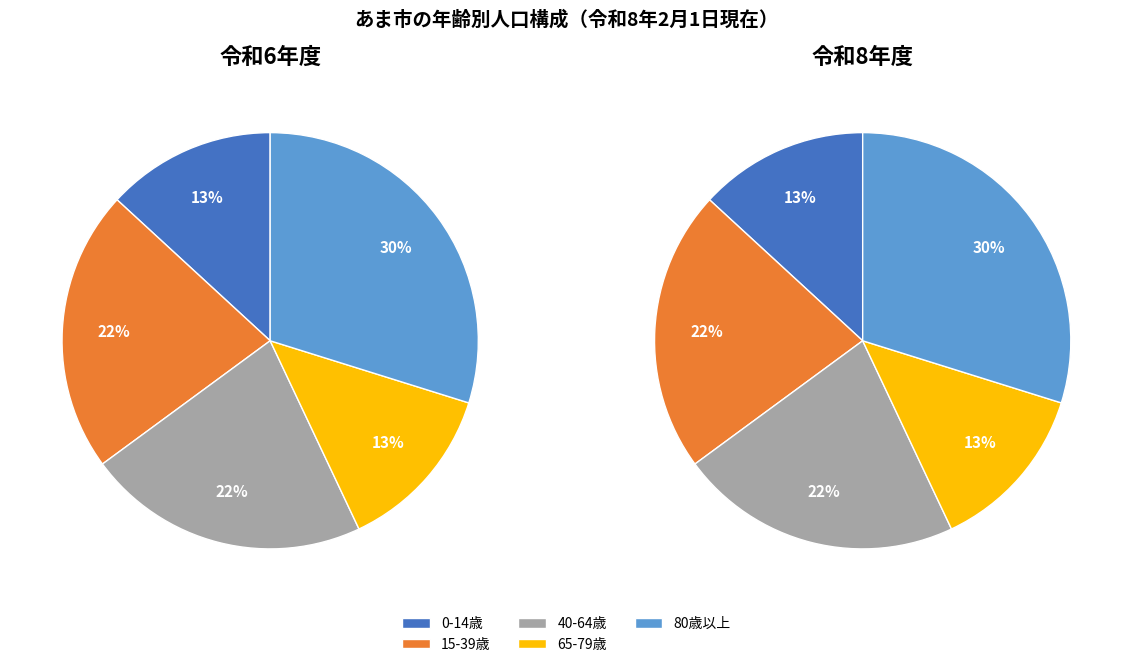

Is it true that 40-64 is 43% of the pie?

False